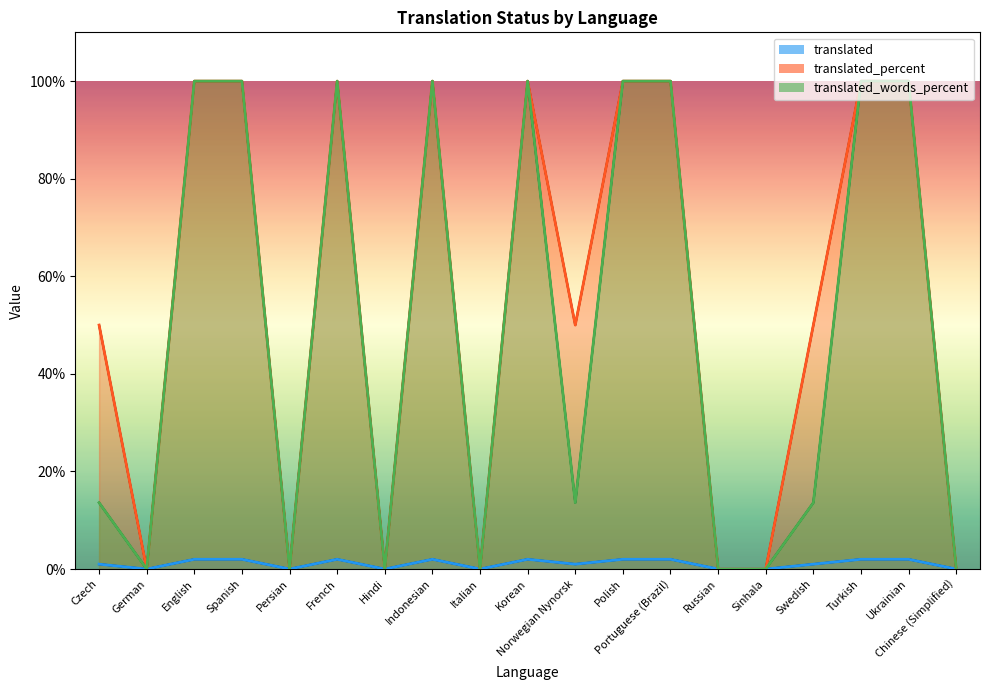

True or false: translated_words_percent and translated cross at least once.

False